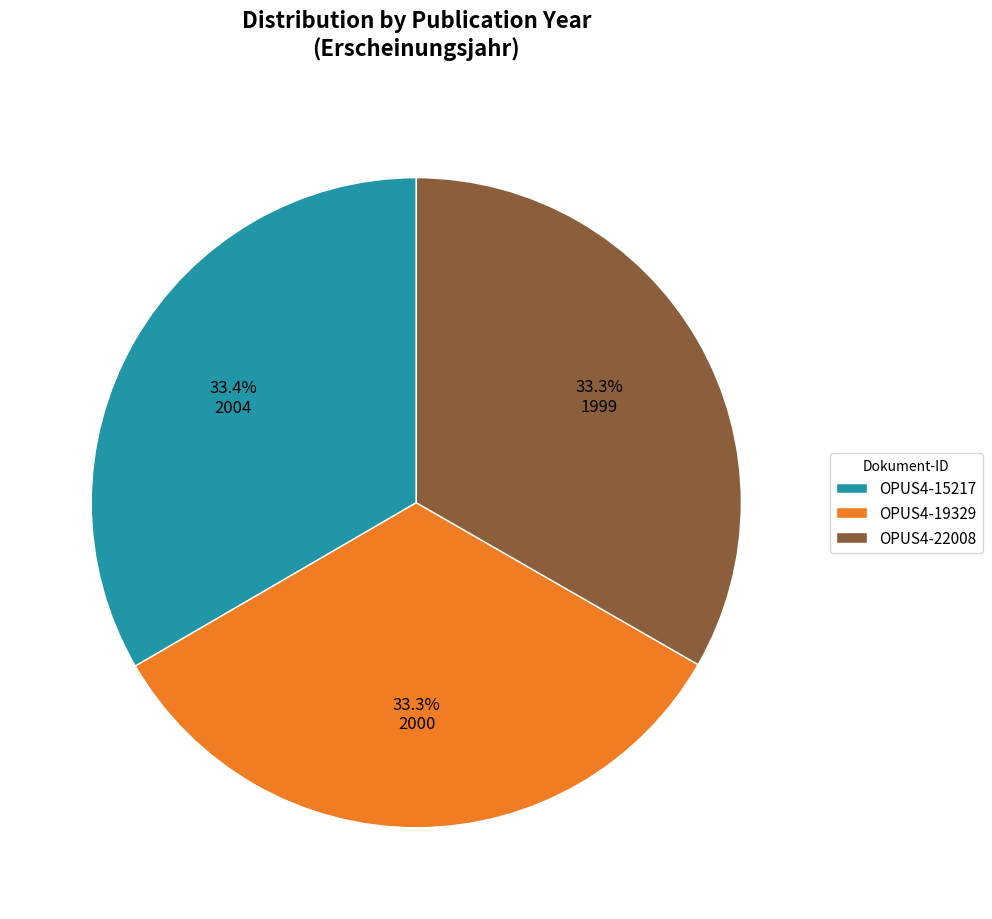

Approximately how many times larger is the value at OPUS4-15217 compared to OPUS4-22008?

1.0